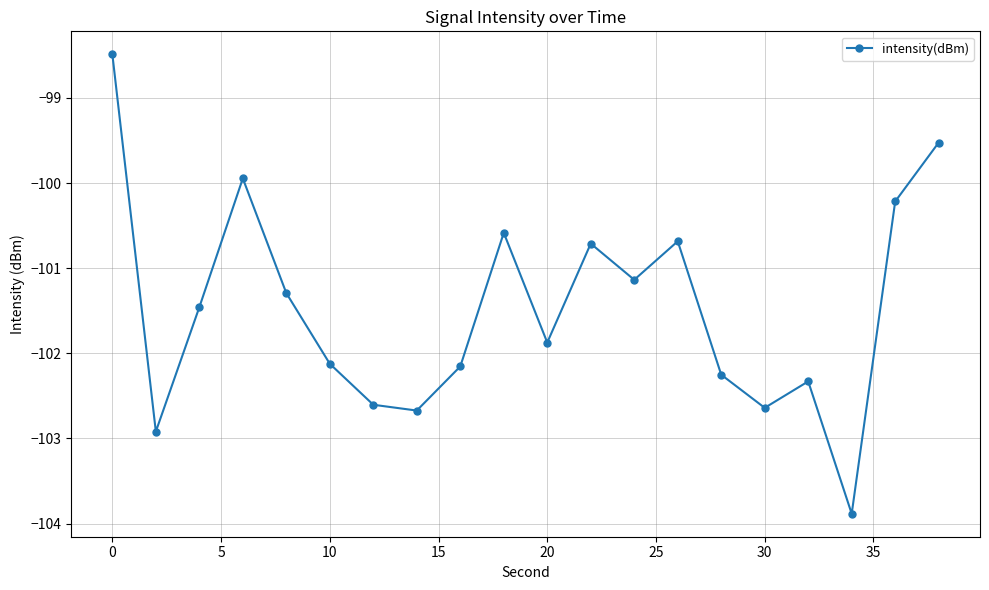

What is the value of the 19th point from the left?

-100.2